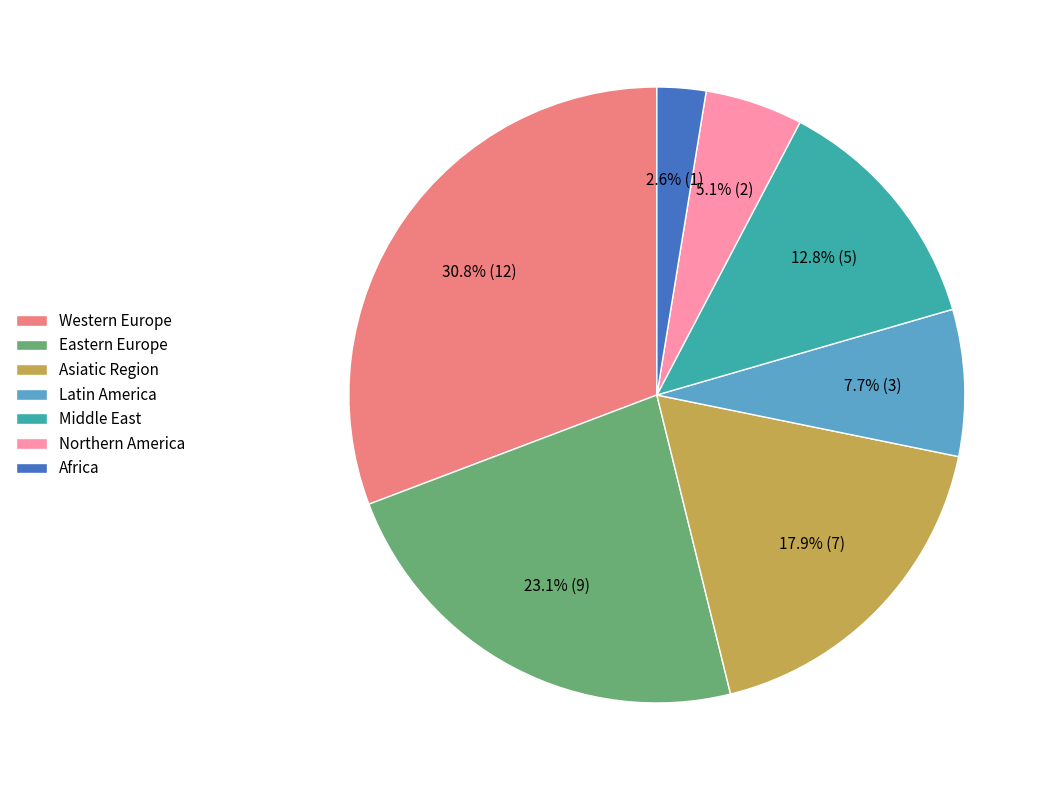

Approximately how many times larger is the value at Eastern Europe compared to Northern America?

4.5